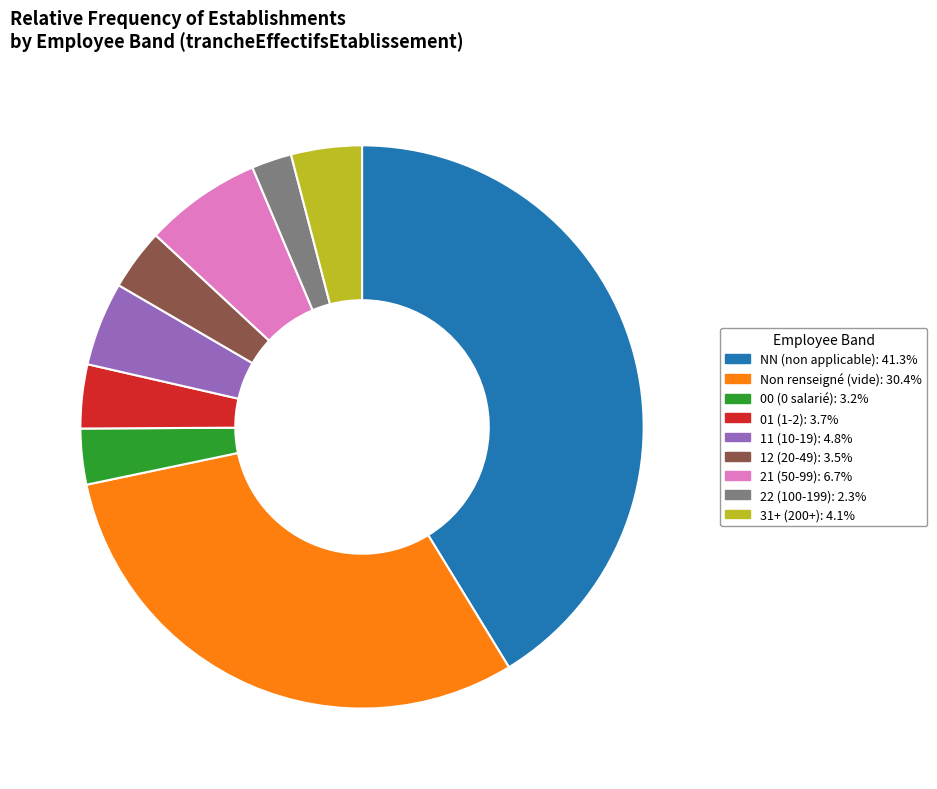

Is there a majority slice in this chart?

No